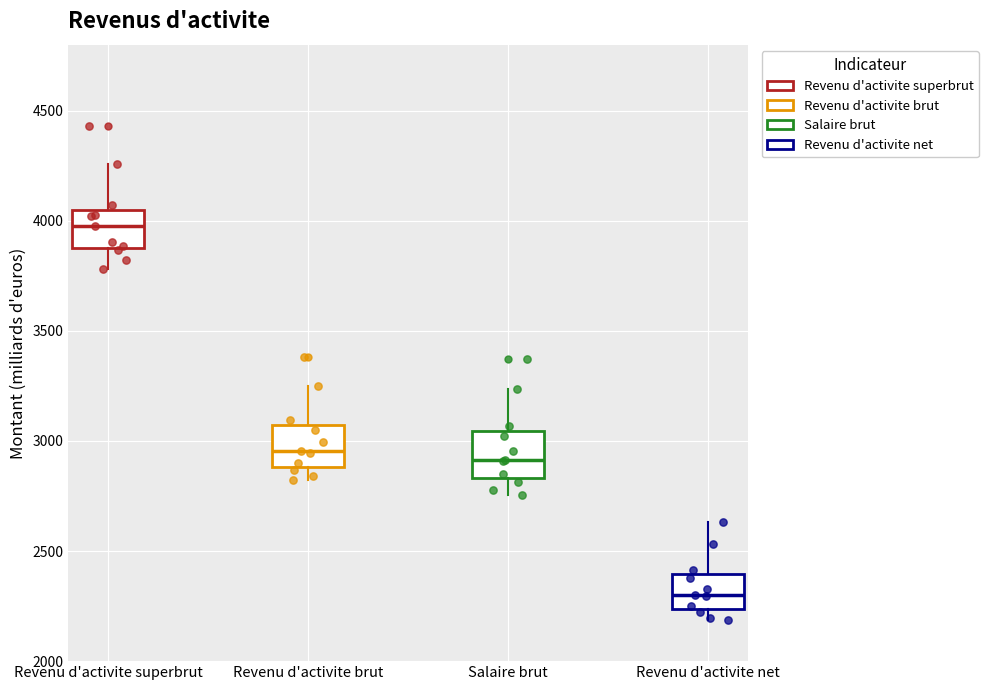

Where is the lower edge of the box for Revenu d'activite brut on the y-axis? The values are not printed on the chart, so give them approximately, as read against the axis.

2900